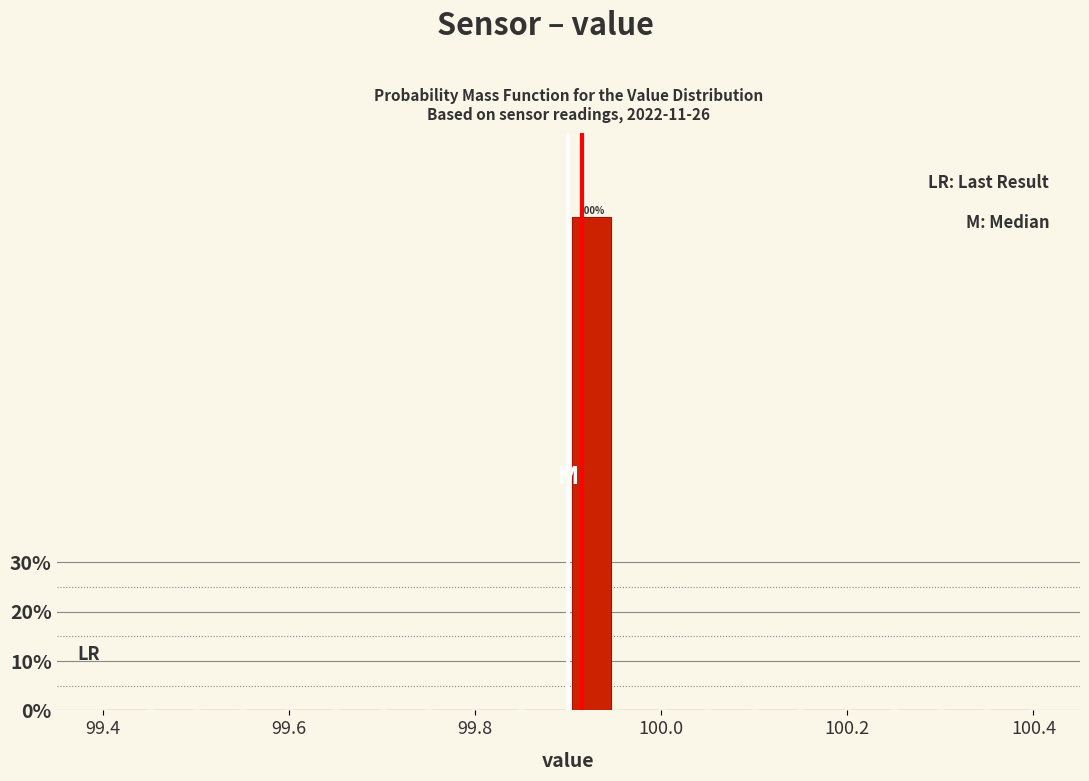

Around what value on the x-axis is the tallest bar? Give the approximate position of its centre, as read against the axis.

99.92